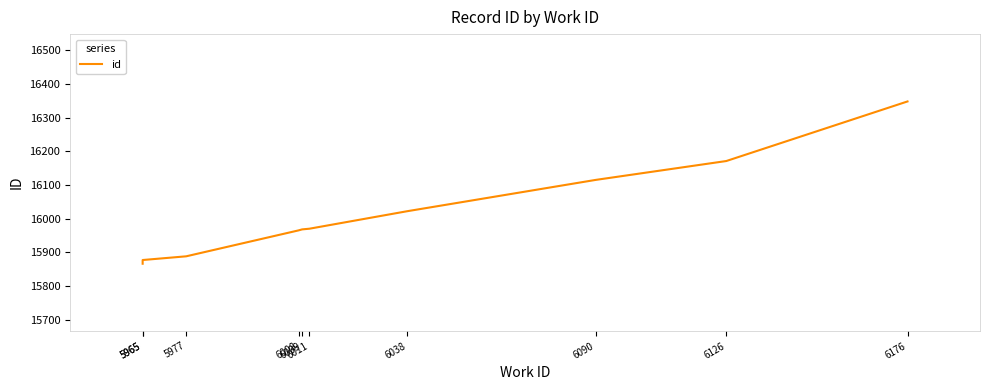

List the labels in order of value, smallest first.

5965, 5965, 5977, 6008, 6009, 6011, 6038, 6090, 6126, 6176